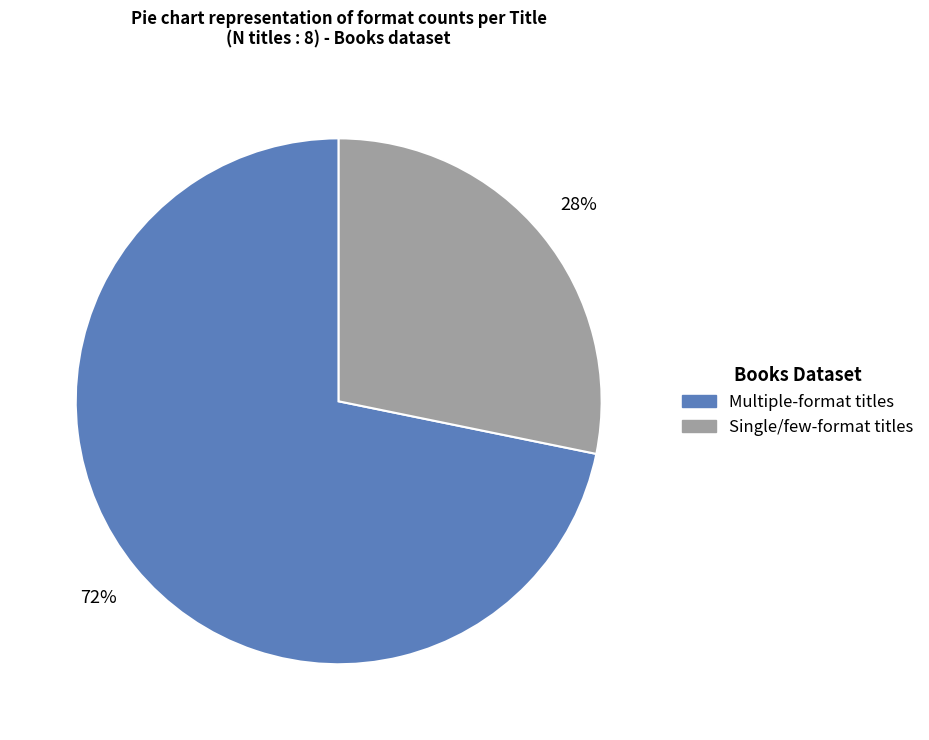

Is there any slice that represents more than half of the pie?

Yes